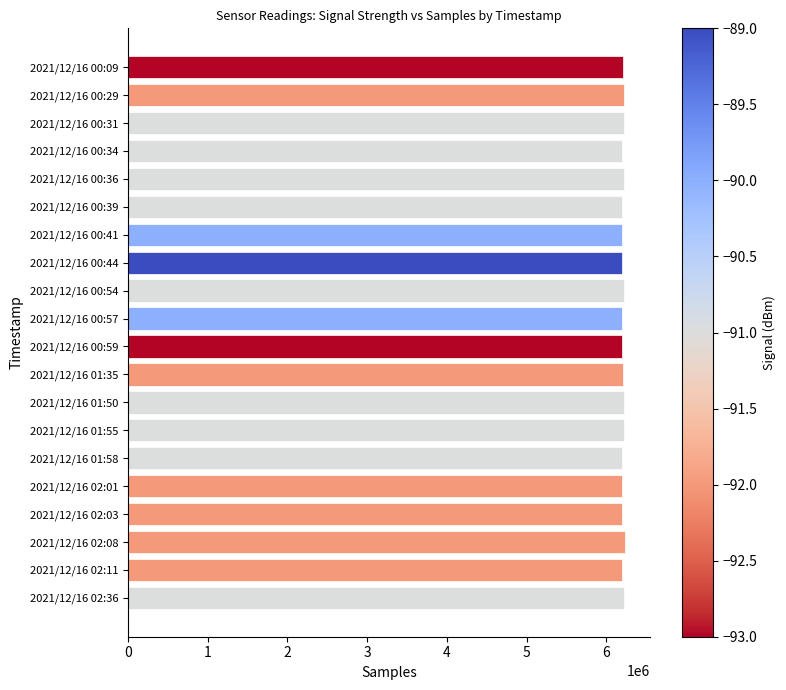

What is the average value?

6208364